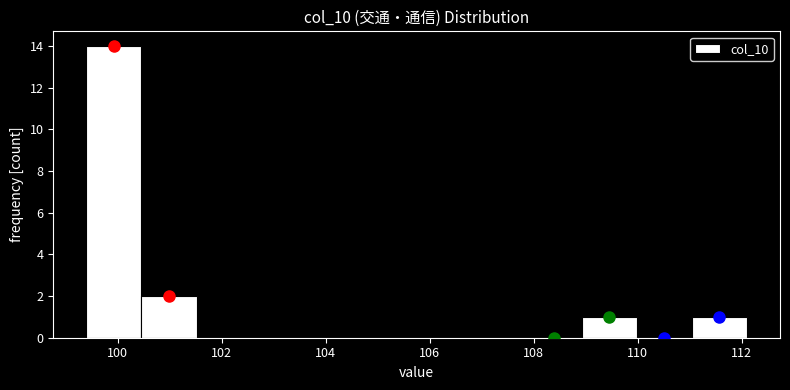

Reading left to right, list every bar in this chart as the range it spans on the x-axis followed by its height. Neither the bar edges nor the heights are printed on the chart, so give them approximately, as read against the axes.

99.4 to 100.4: 14
100.4 to 101.6: 2
101.6 to 102.6: 0
102.6 to 103.6: 0
103.6 to 104.6: 0
104.6 to 105.8: 0
105.8 to 106.8: 0
106.8 to 107.8: 0
107.8 to 109.0: 0
109.0 to 110.0: 1
110.0 to 111.0: 0
111.0 to 112.2: 1